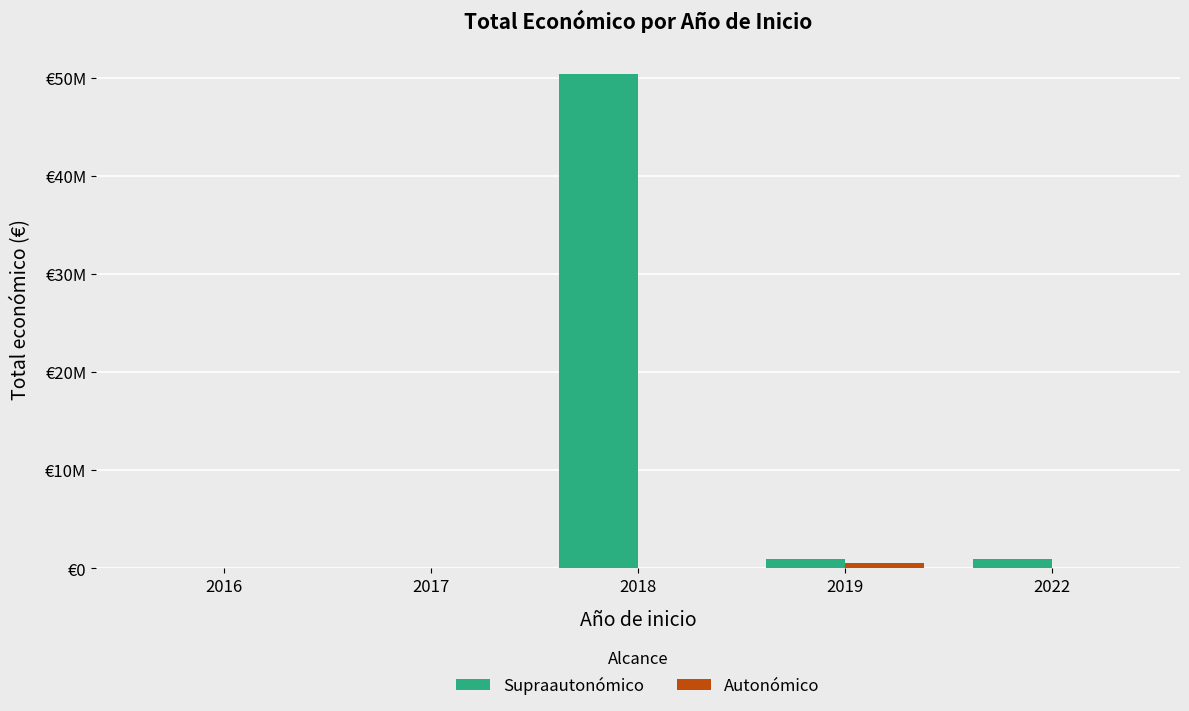

Are the bars horizontal?

No